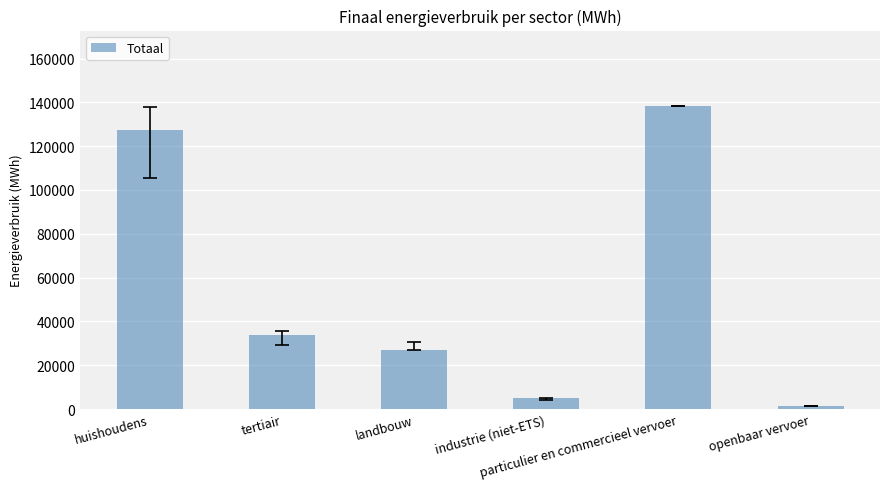

At which category does the chart reach its peak across all series?

particulier en commercieel vervoer